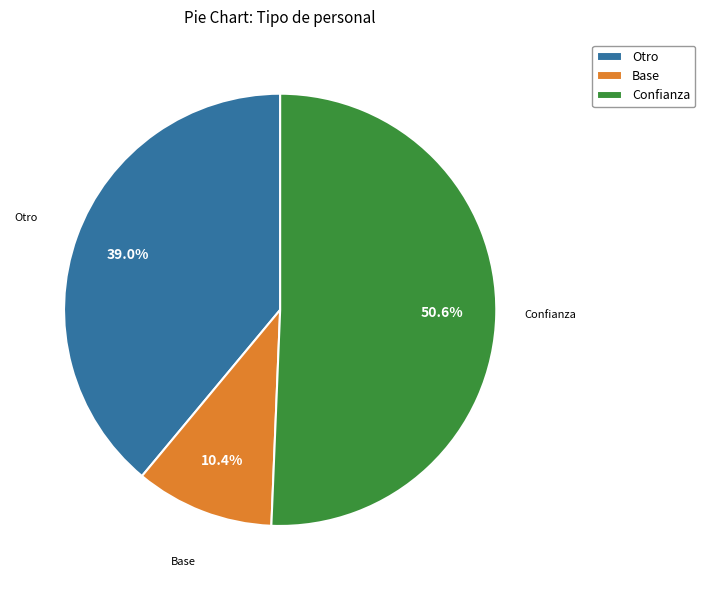

The Otro slice represents 8% of the pie. True or false?

False